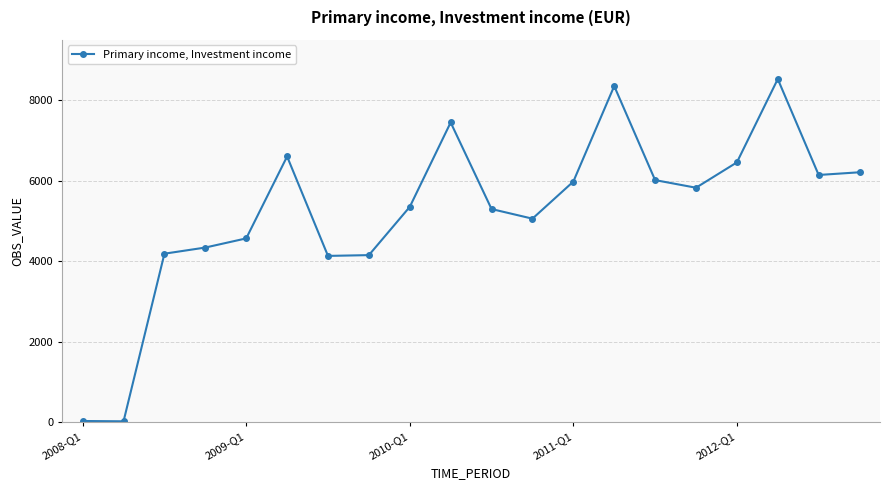

What is the maximum value shown in the chart?

8523.9